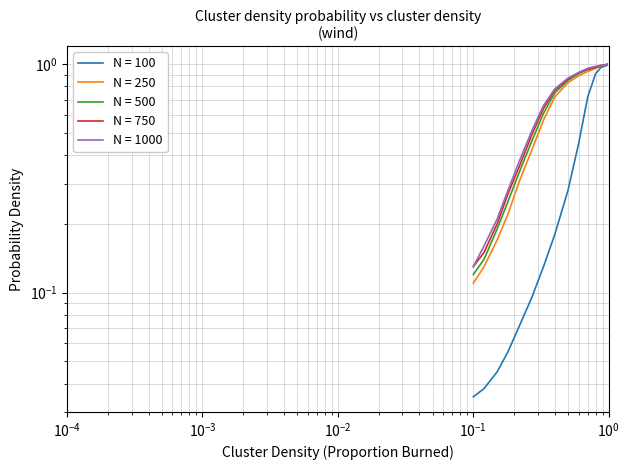

The value of N = 100 at $\mathdefault{10^{-2}}$ is 0.0. True or false?

False